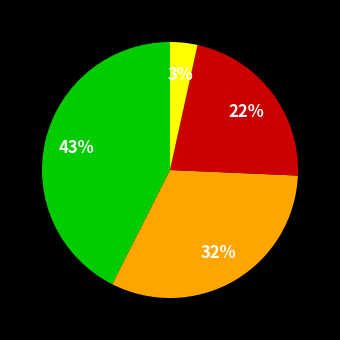

To the nearest percent, what is the average slice percentage?

25%